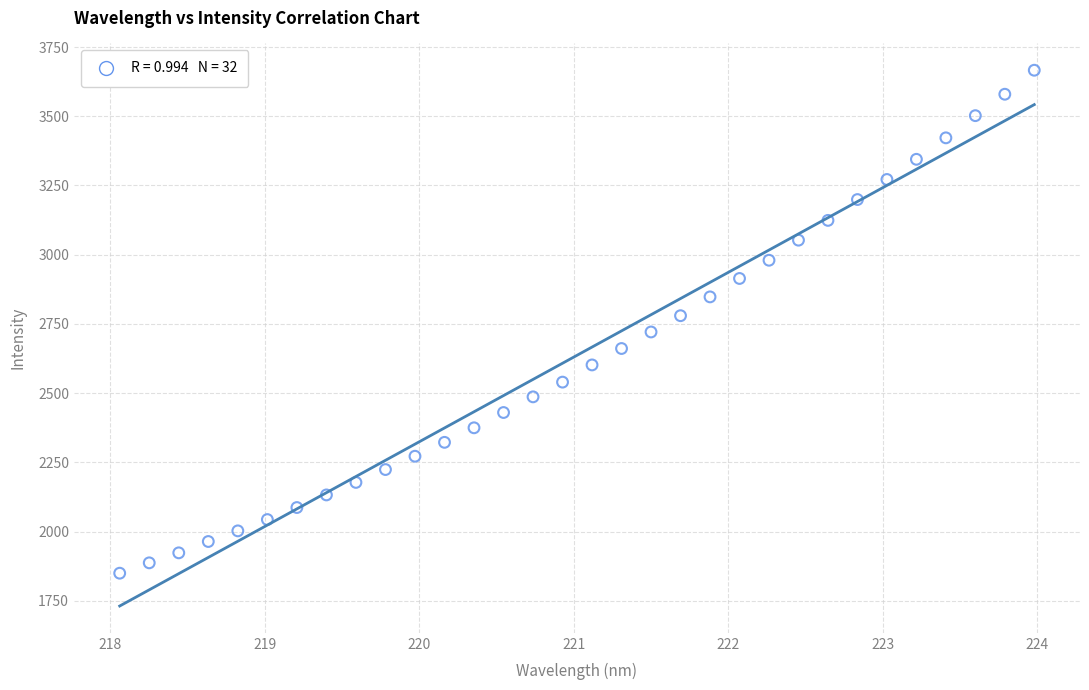

What is the range of Y values (max minus min)?

1816.5